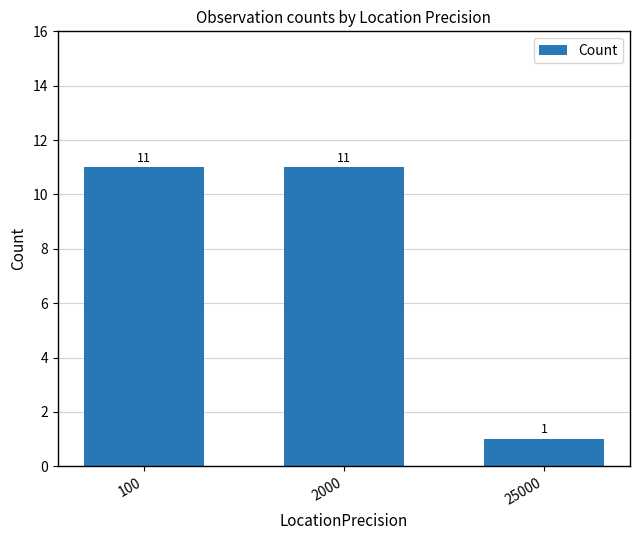

Approximately how many times larger is the value at 25000 compared to 100?

0.1